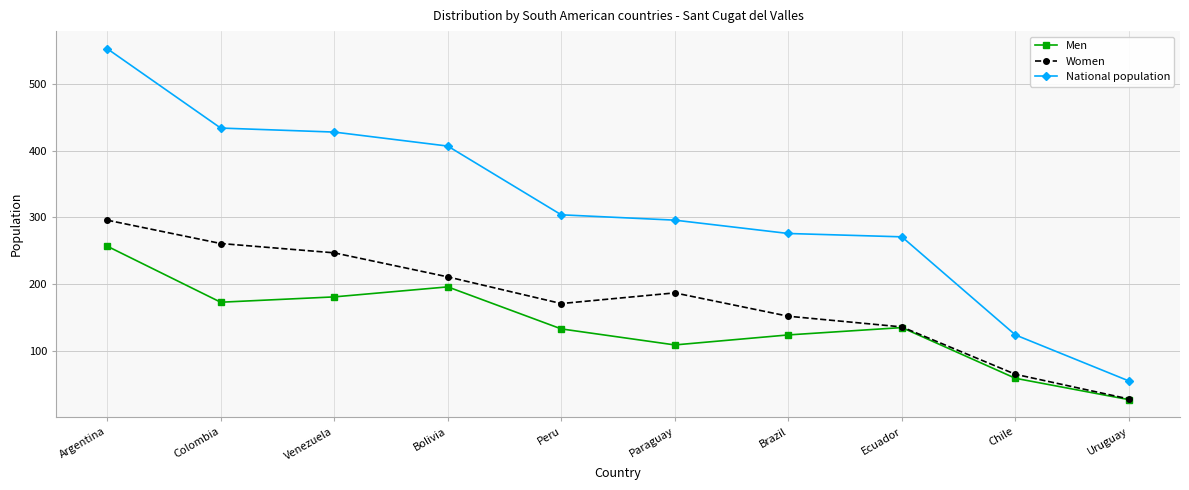

Does the chart display data point markers on the line(s)?

Yes